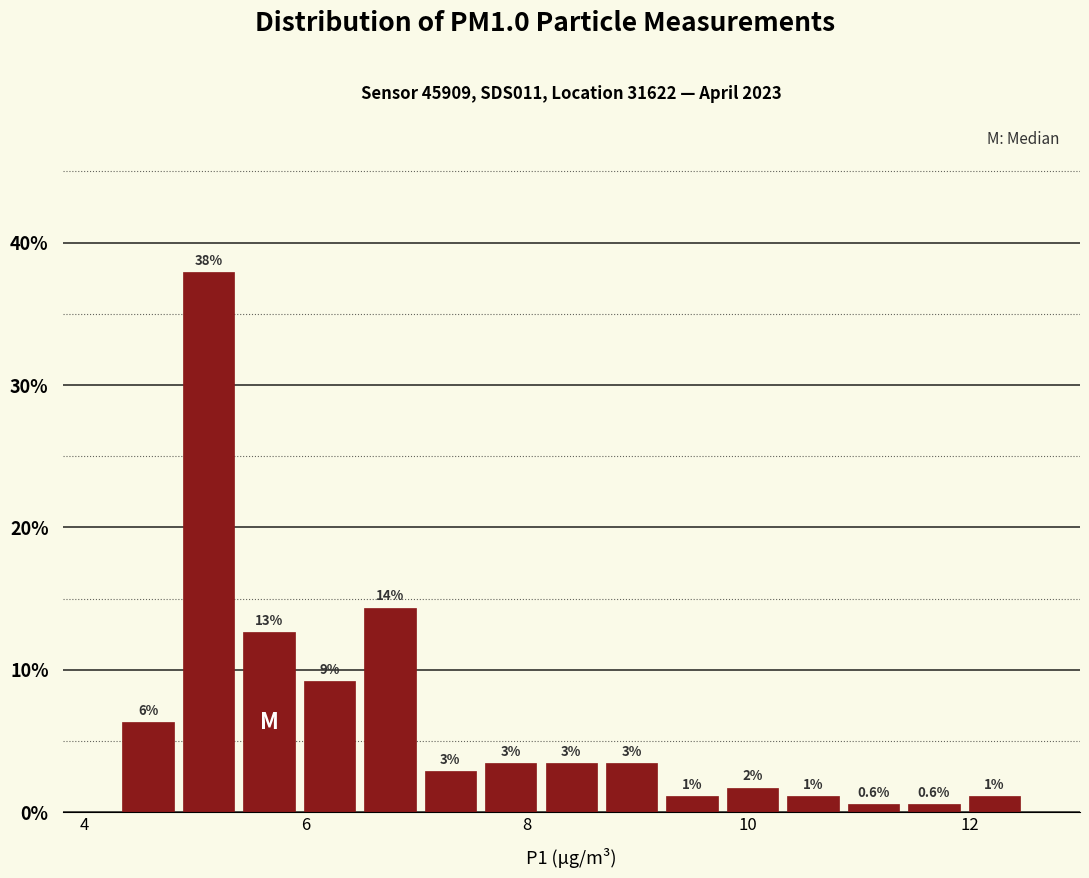

Read against the x-axis, roughly where is the centre of the tallest bar?

5.2